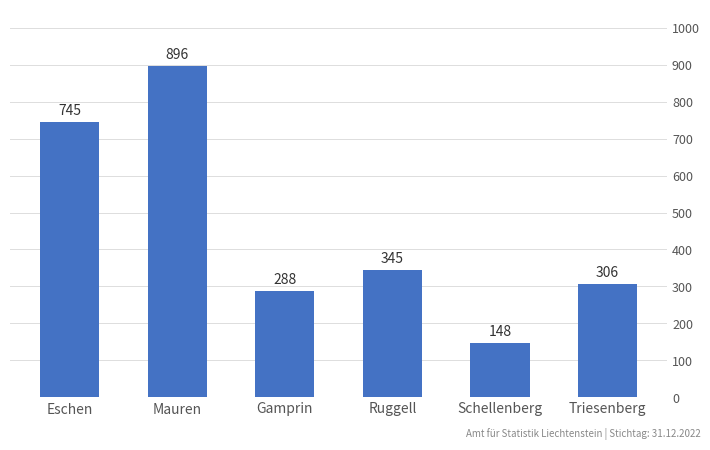

What is the average value?

455